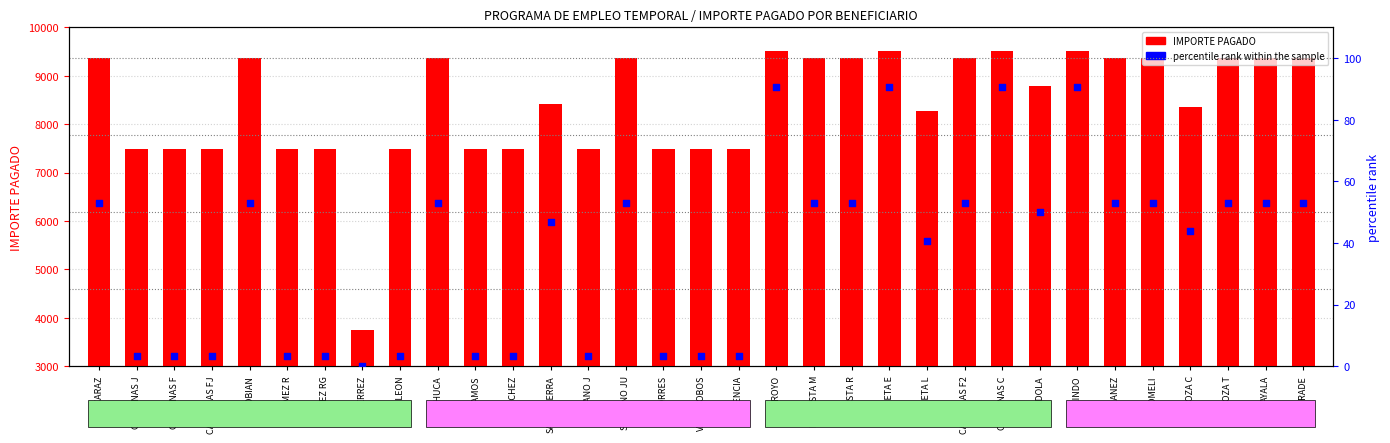

What are all the series names shown in the legend?

IMPORTE PAGADO, percentile rank within the sample